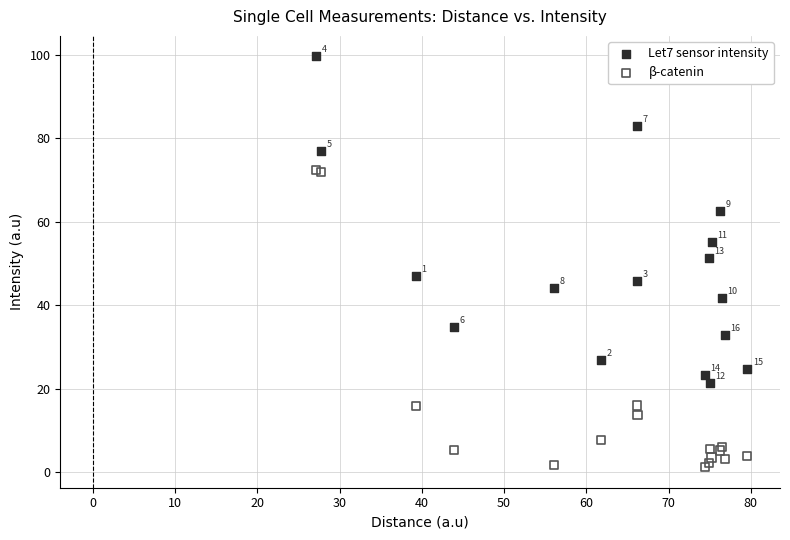

Which series reaches the minimum Y coordinate?

β-catenin